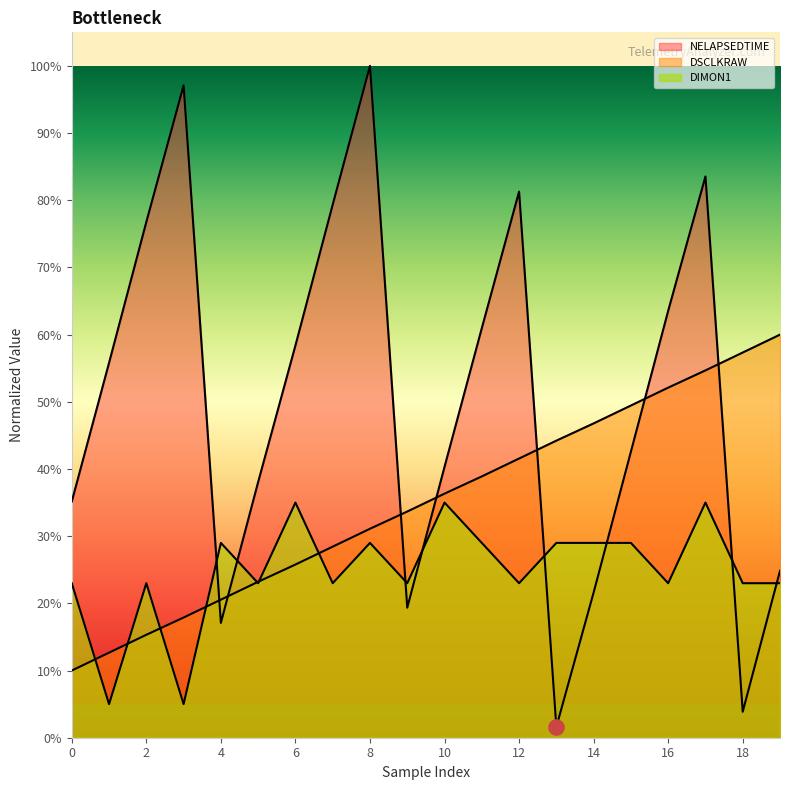

What are all the series names shown in the legend?

DSCLKRAW, NELAPSEDTIME, DIMON1